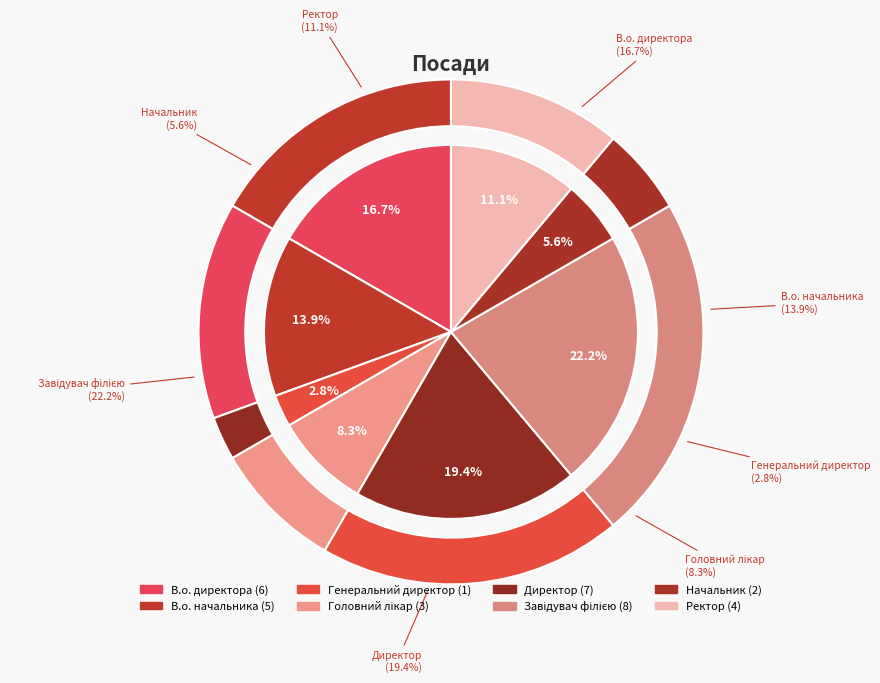

Do Ректор and Генеральний директор together represent more than half of the pie?

No